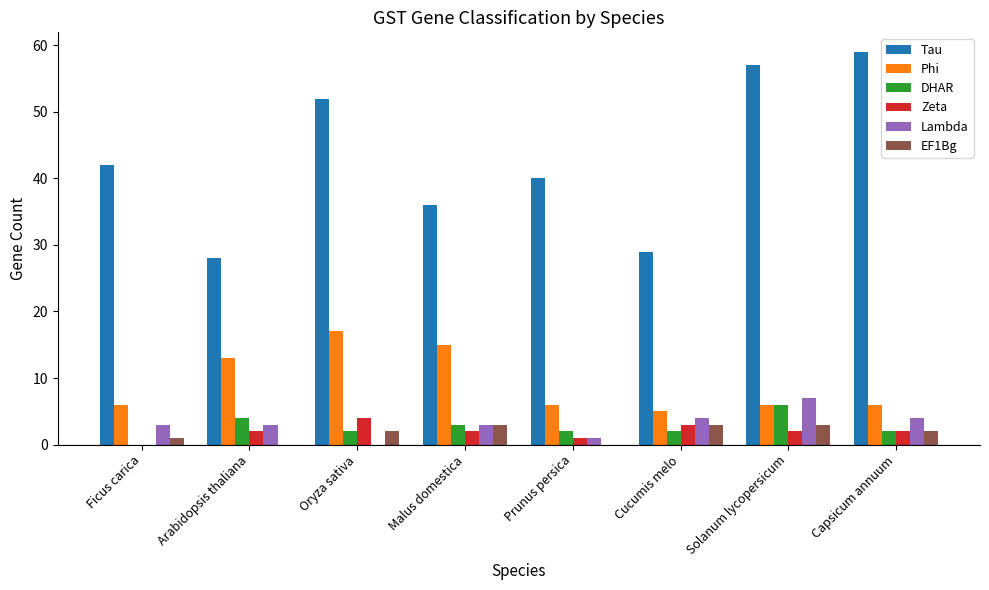

Reading left to right, transcribe all the data shown in this chart.

Tau: Ficus carica=42	Arabidopsis thaliana=28	Oryza sativa=52	Malus domestica=36	Prunus persica=40	Cucumis melo=29	Solanum lycopersicum=57	Capsicum annuum=59
Phi: Ficus carica=6	Arabidopsis thaliana=13	Oryza sativa=17	Malus domestica=15	Prunus persica=6	Cucumis melo=5	Solanum lycopersicum=6	Capsicum annuum=6
DHAR: Ficus carica=0	Arabidopsis thaliana=4	Oryza sativa=2	Malus domestica=3	Prunus persica=2	Cucumis melo=2	Solanum lycopersicum=6	Capsicum annuum=2
Zeta: Ficus carica=0	Arabidopsis thaliana=2	Oryza sativa=4	Malus domestica=2	Prunus persica=1	Cucumis melo=3	Solanum lycopersicum=2	Capsicum annuum=2
Lambda: Ficus carica=3	Arabidopsis thaliana=3	Oryza sativa=0	Malus domestica=3	Prunus persica=1	Cucumis melo=4	Solanum lycopersicum=7	Capsicum annuum=4
EF1Bg: Ficus carica=1	Arabidopsis thaliana=0	Oryza sativa=2	Malus domestica=3	Prunus persica=0	Cucumis melo=3	Solanum lycopersicum=3	Capsicum annuum=2